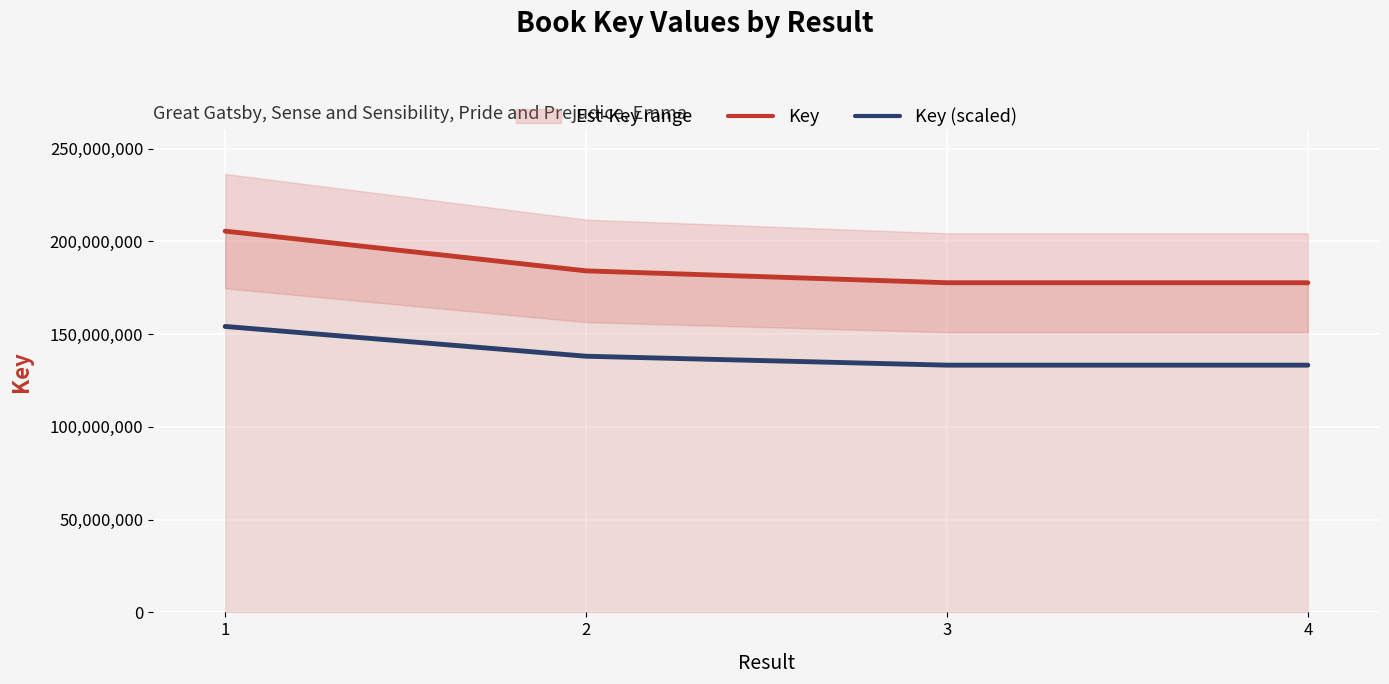

Where does the Key series first go above 184161939?

1